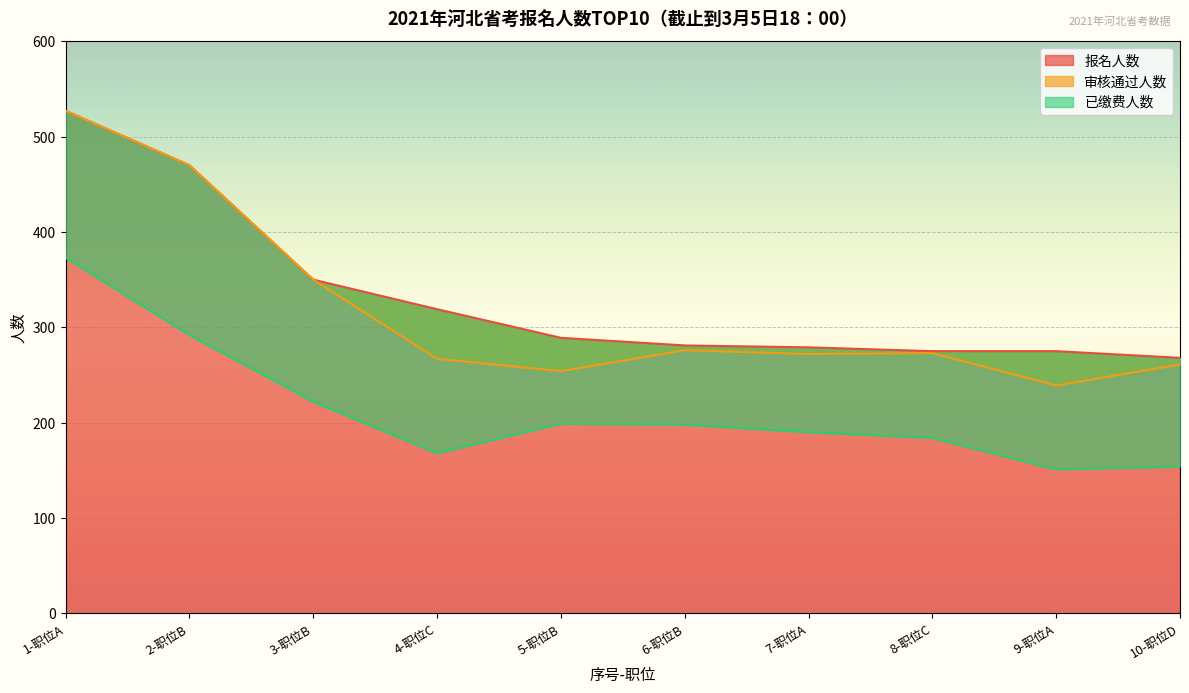

True or false: 已缴费人数 and 审核通过人数 cross at least once.

False